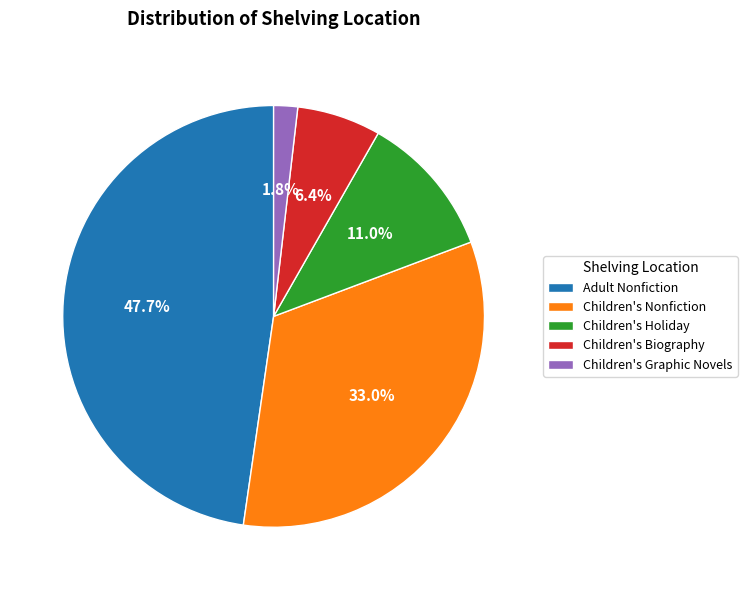

Which slice is the smallest?

Children's Graphic Novels